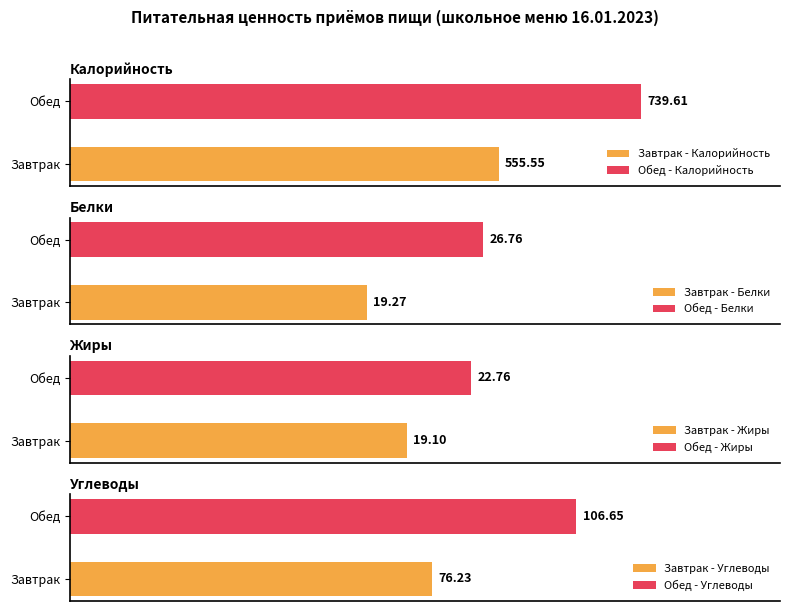

What is the total value across all series at Обед?

895.8